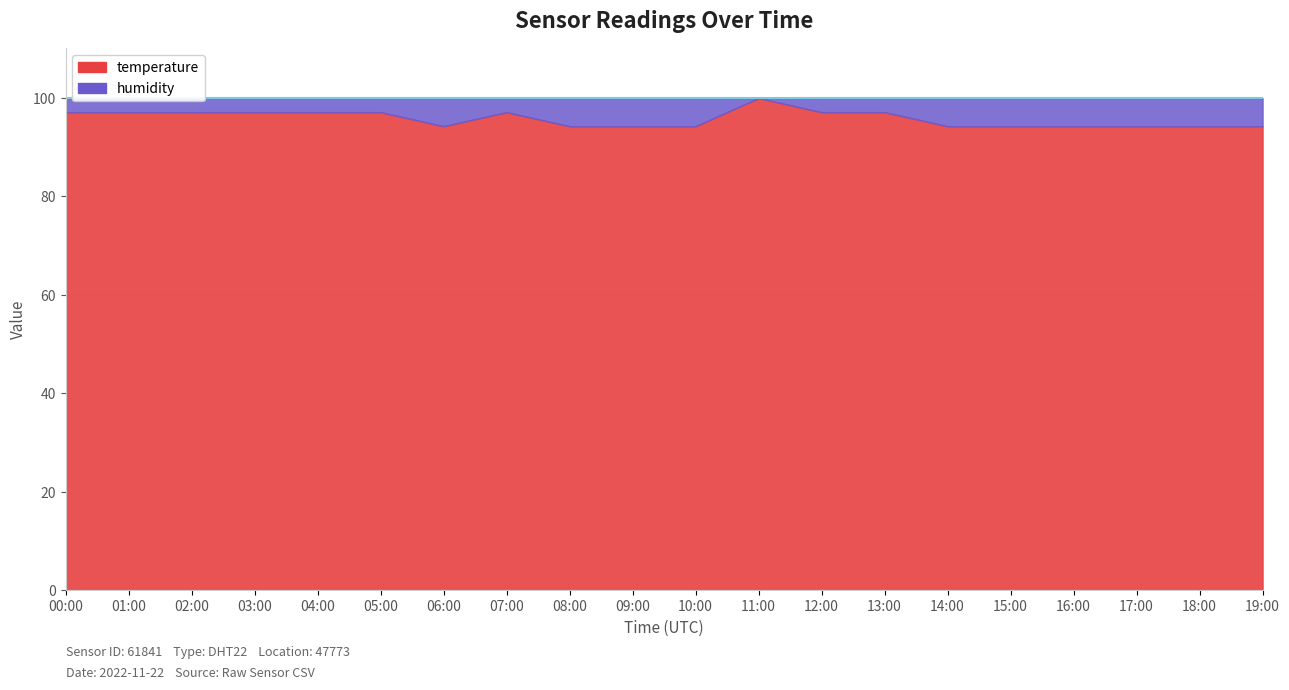

What is the label of the 19th point from the right?

01:00